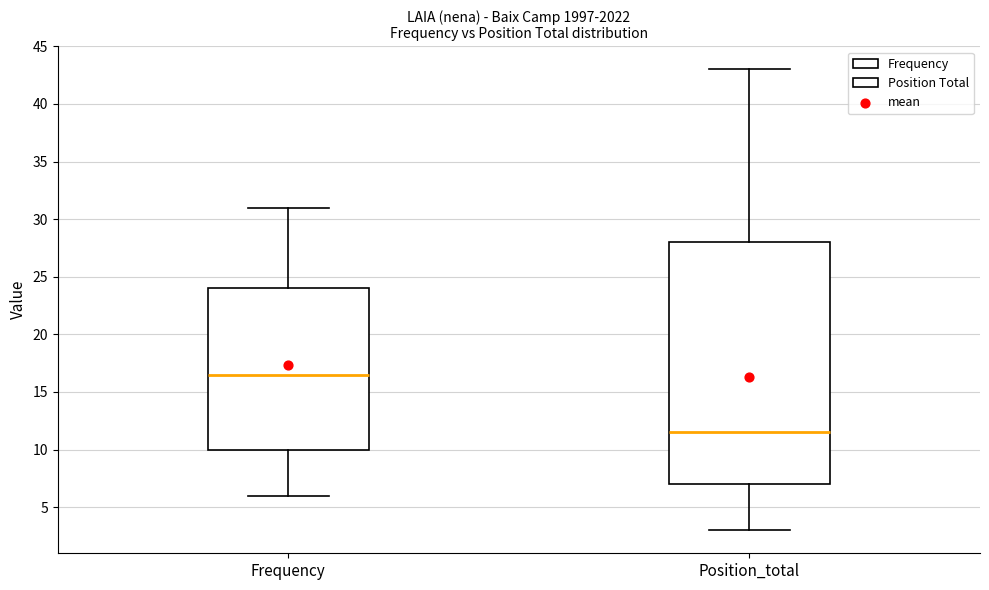

Reading left to right, transcribe this box plot: for each box, give where its median line is, the range the box spans, and where its two whiskers end, as read against the y-axis. The values are not printed on the chart, so give them approximately, as read against the axis.

Frequency: median 16.5, box 10.0 to 24.0, whiskers 6.0 to 31.0
Position_total: median 11.5, box 7.0 to 28.0, whiskers 3.0 to 43.0